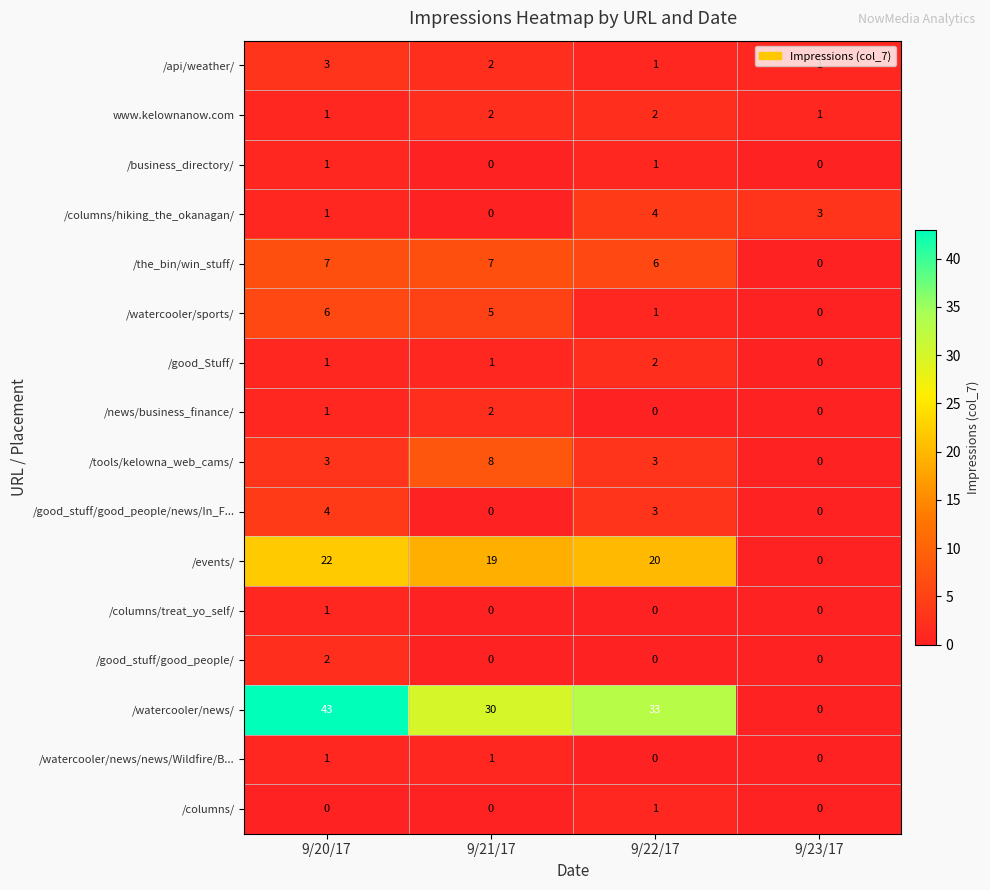

Between 9/20/17 and 9/22/17, which series saw the biggest shift?

/watercooler/news/